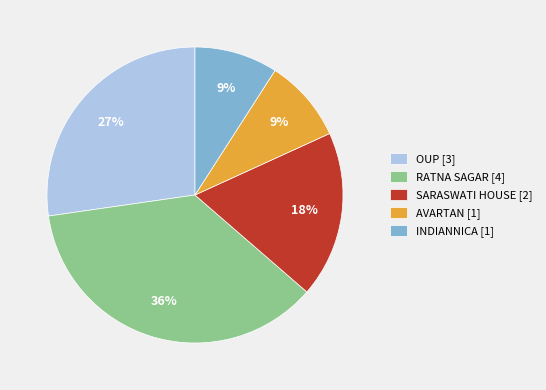

How many slices are in this pie chart?

5